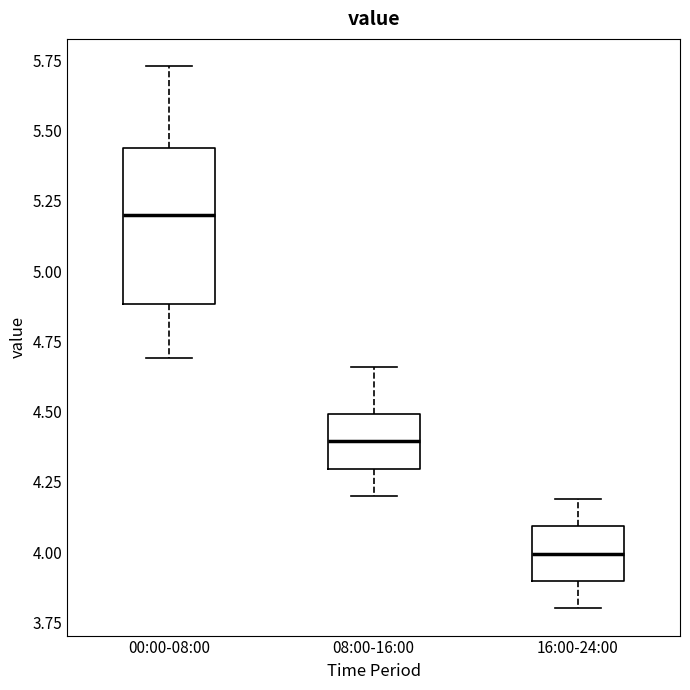

Which box's median line is the highest?

00:00-08:00